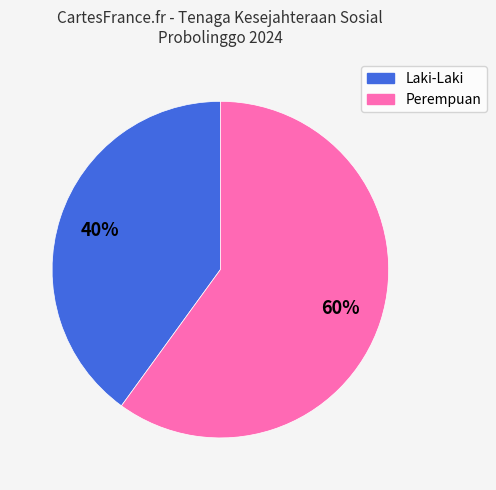

How many segments does this pie chart have?

2